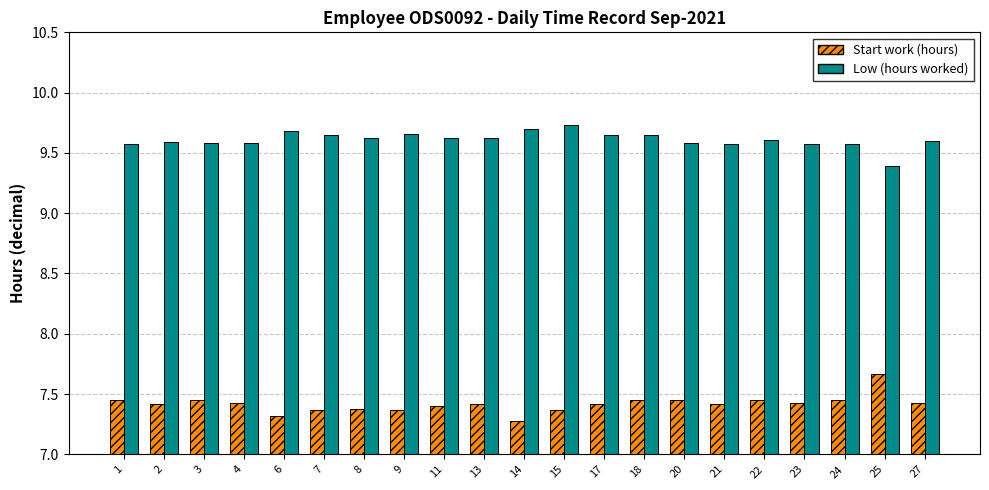

Which label corresponds to the smallest value in the chart?

14